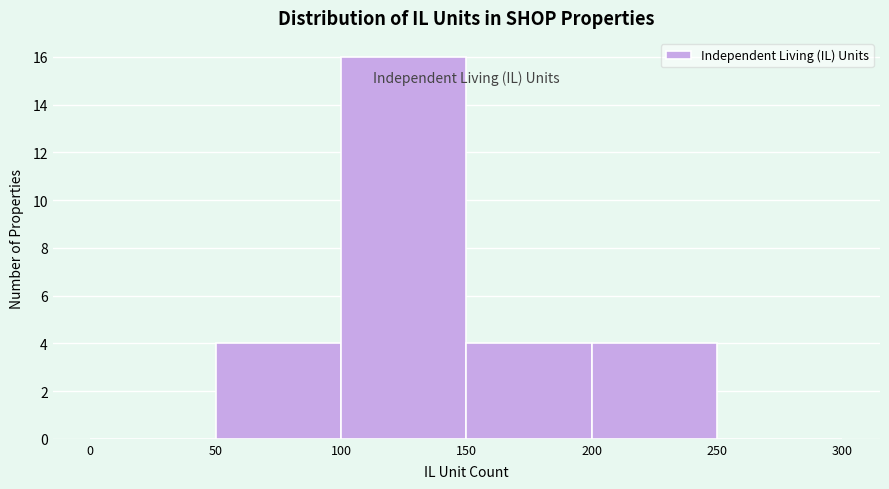

Reading left to right, transcribe this chart: for each bar, give the range it covers on the x-axis and its height. The values are not printed on the chart, so give them approximately, as read against the axis.

0 to 50: 0
50 to 100: 4
100 to 150: 16
150 to 200: 4
200 to 250: 4
250 to 300: 0